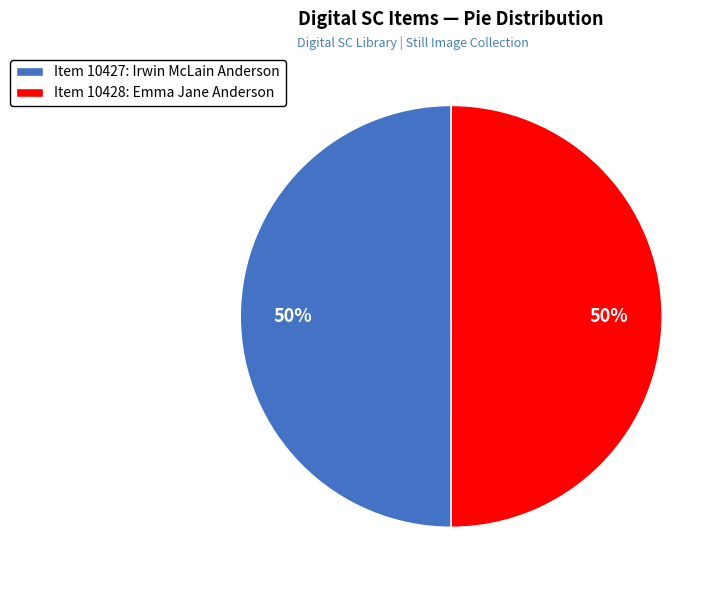

What is the ratio of the value at Item 10427: Irwin McLain Anderson to the value at Item 10428: Emma Jane Anderson?

1.0